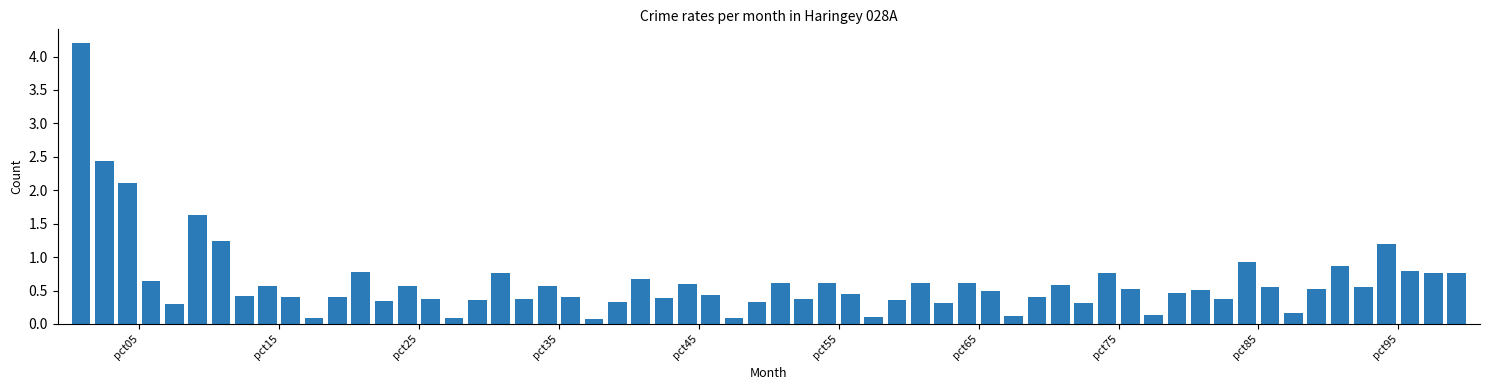

How many groups of bars are there?

10